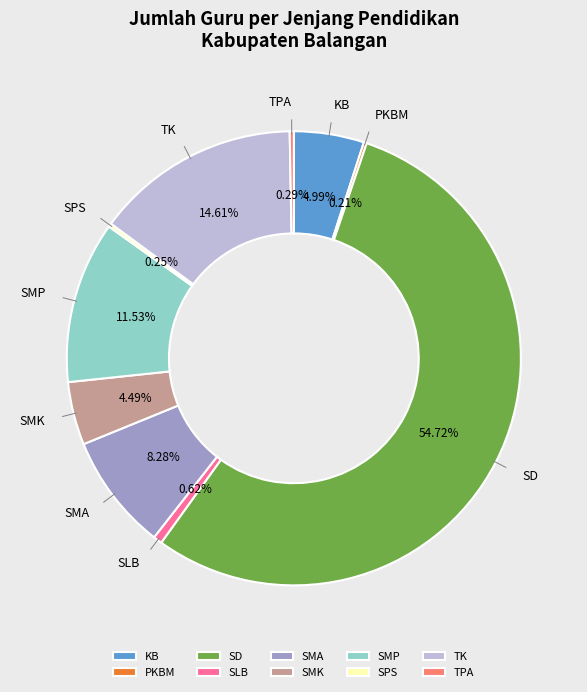

Approximately how many times larger is the value at TK compared to SMA?

1.8